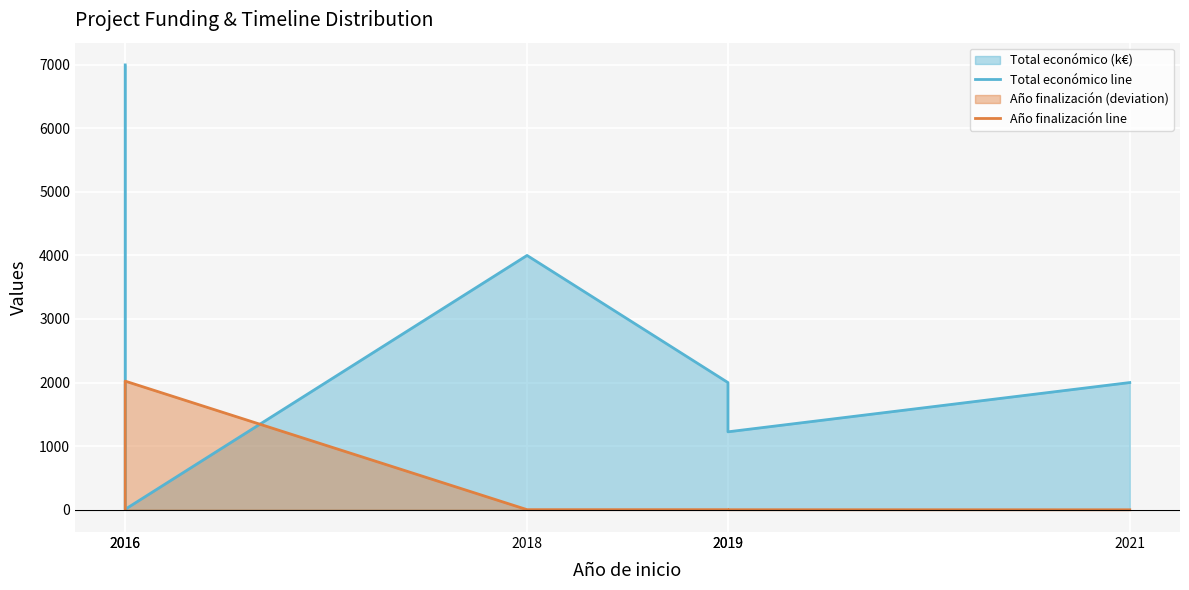

Rank the series by their maximum value, from highest to lowest.

Total económico line, Año finalización line